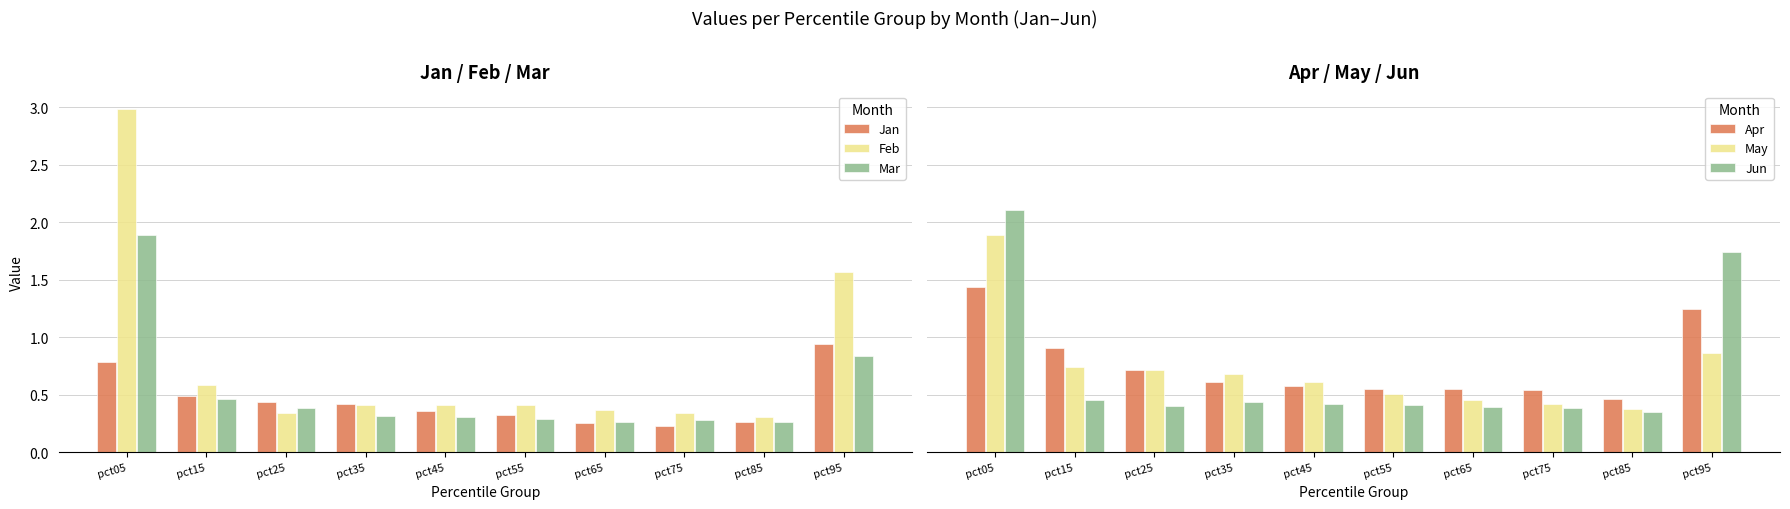

What is the average value of the Jun series?

0.7